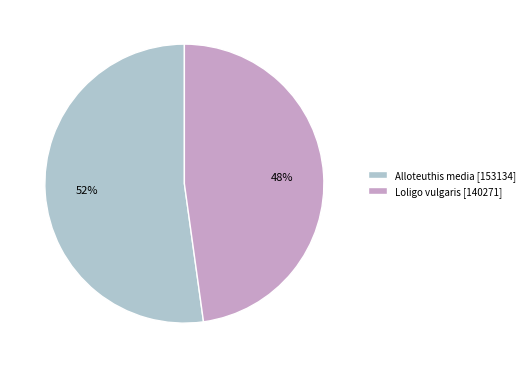

Does any single category account for the majority?

Yes